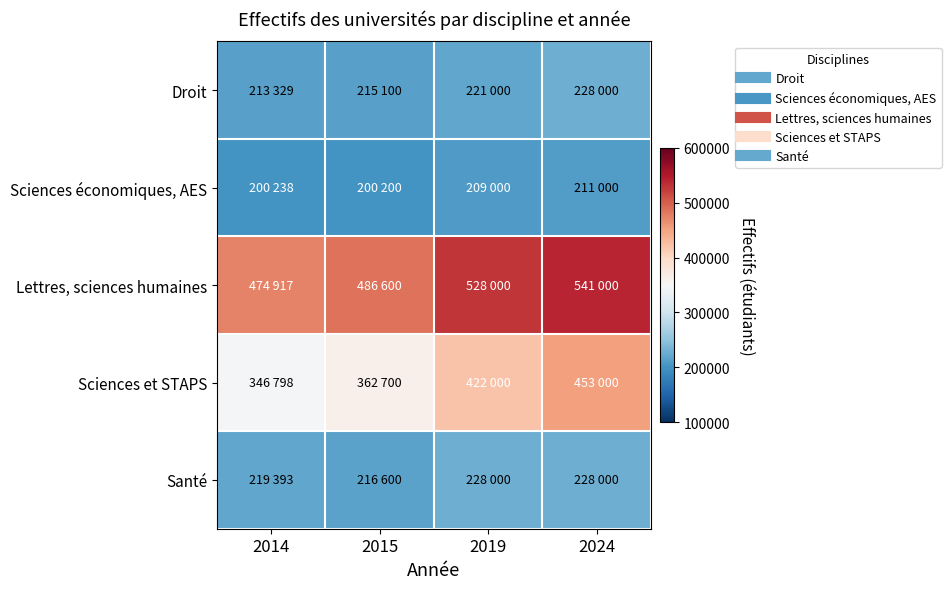

What is the difference between the highest and lowest values at 2019?

319000.0